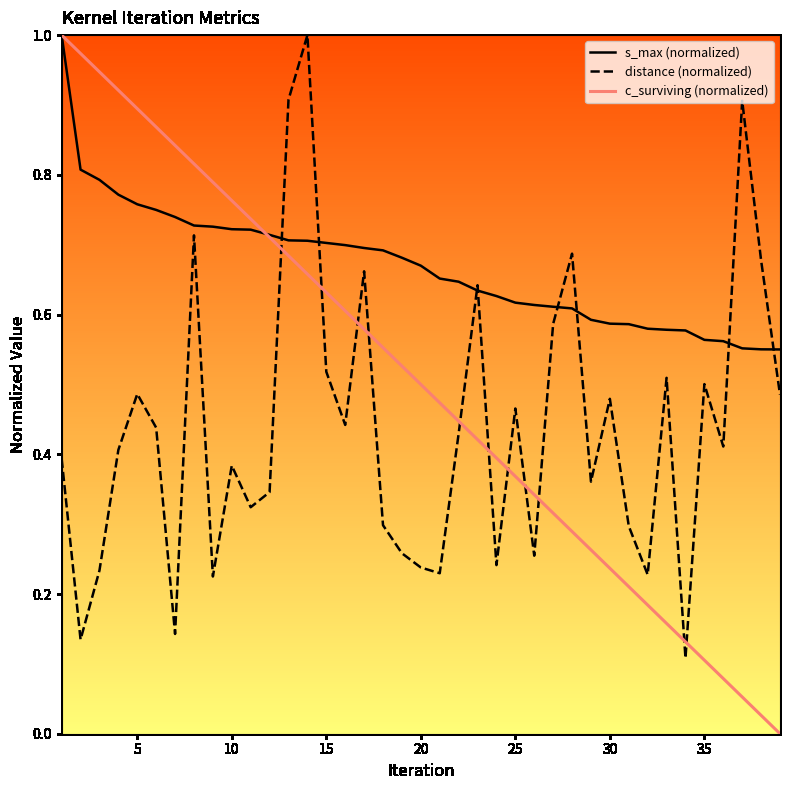

Which series has the widest spread of values?

c_surviving (normalized)